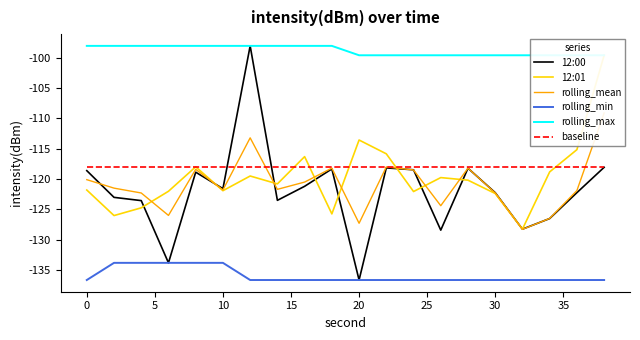

Is it true that baseline equals -118.0 at 20?

True